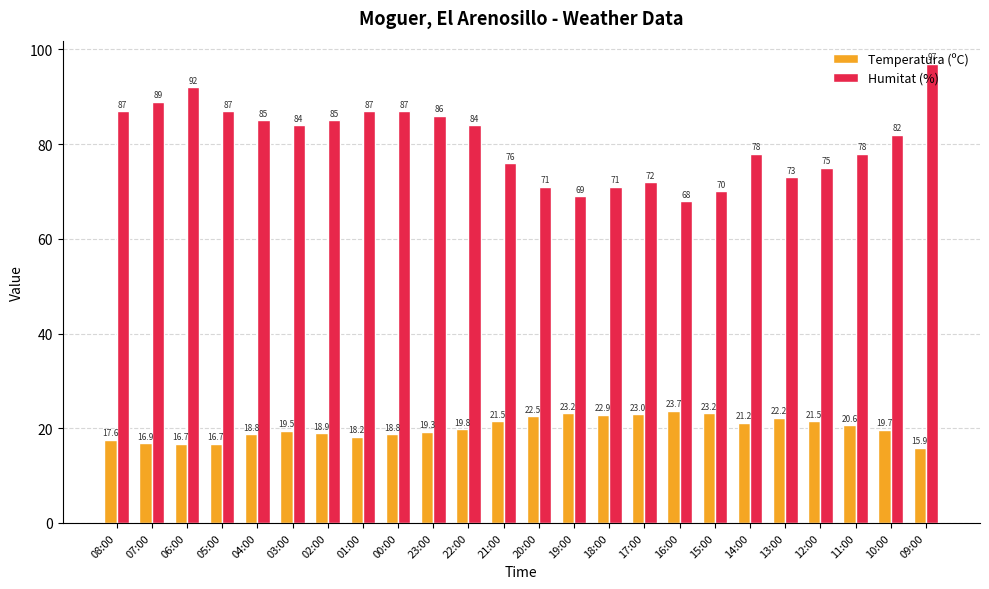

How many groups of bars are there?

24